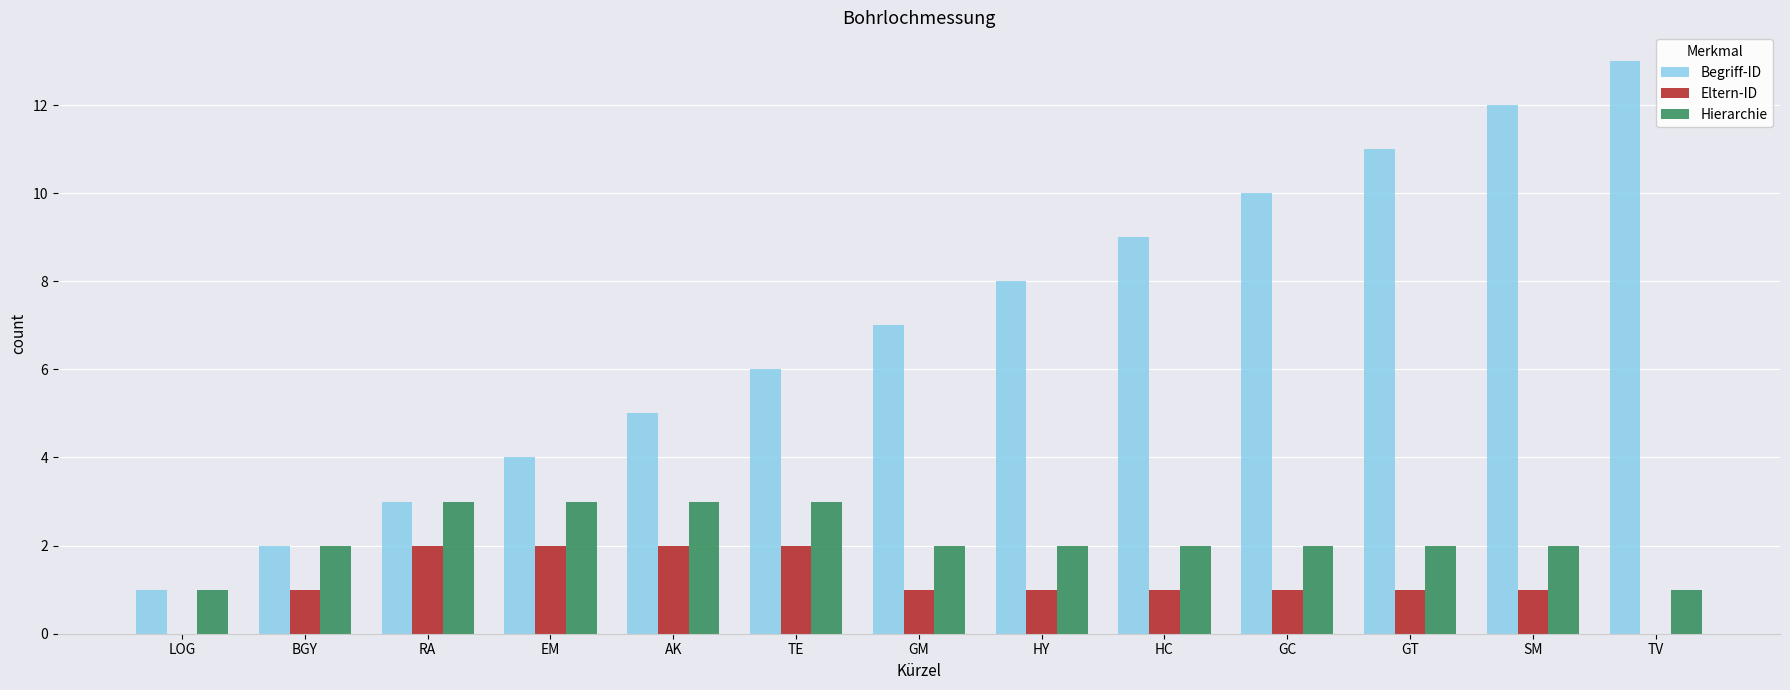

The Hierarchie series shows 3 at AK. True or false?

True